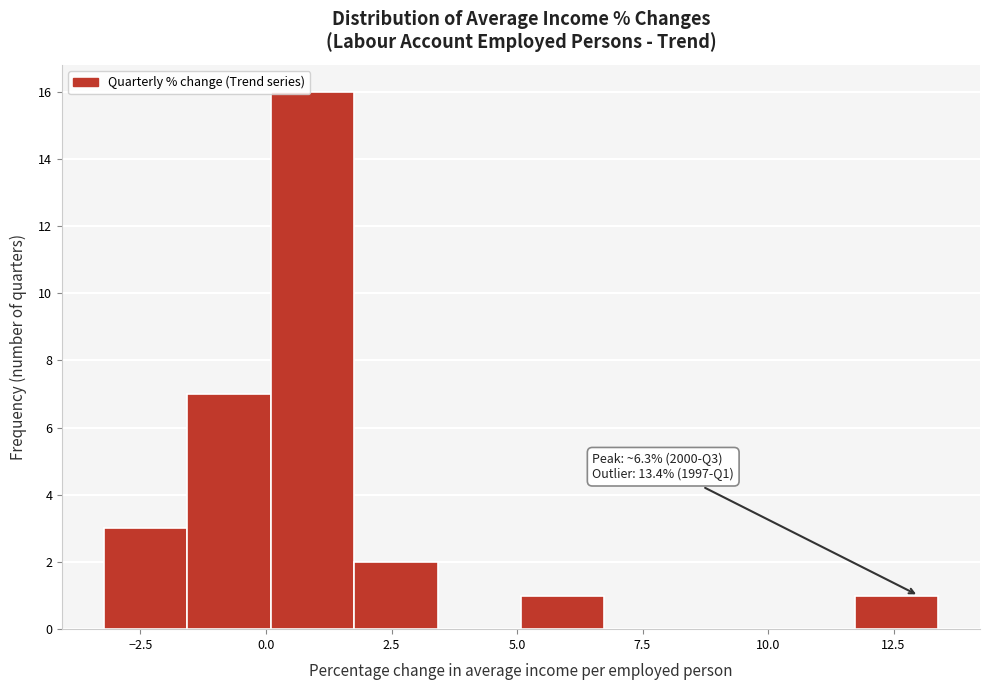

Around what value on the x-axis is the tallest bar? Give the approximate position of its centre, as read against the axis.

1.0